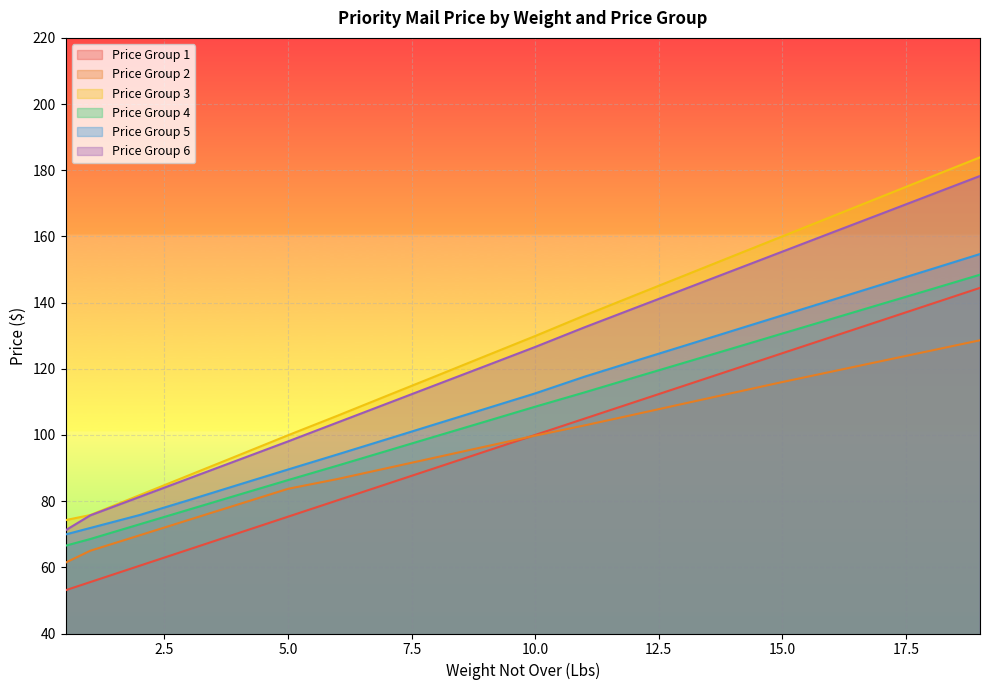

Which category has the lowest value in the Price Group 6 series?

0.5